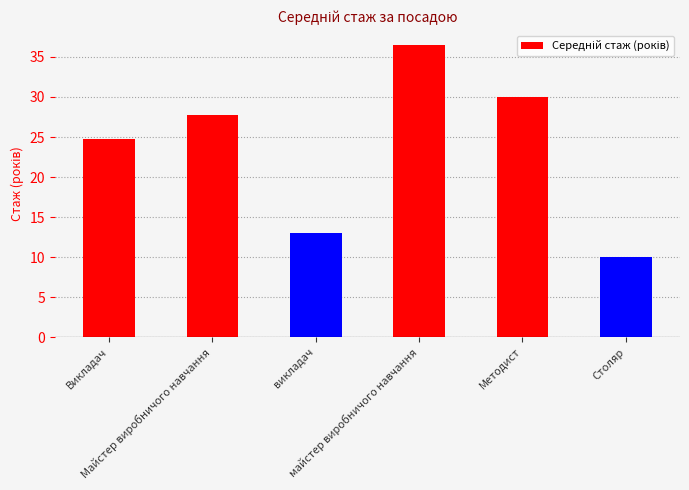

Reading left to right, transcribe all the data shown in this chart.

24.8	27.7	13.0	36.5	30.0	10.0